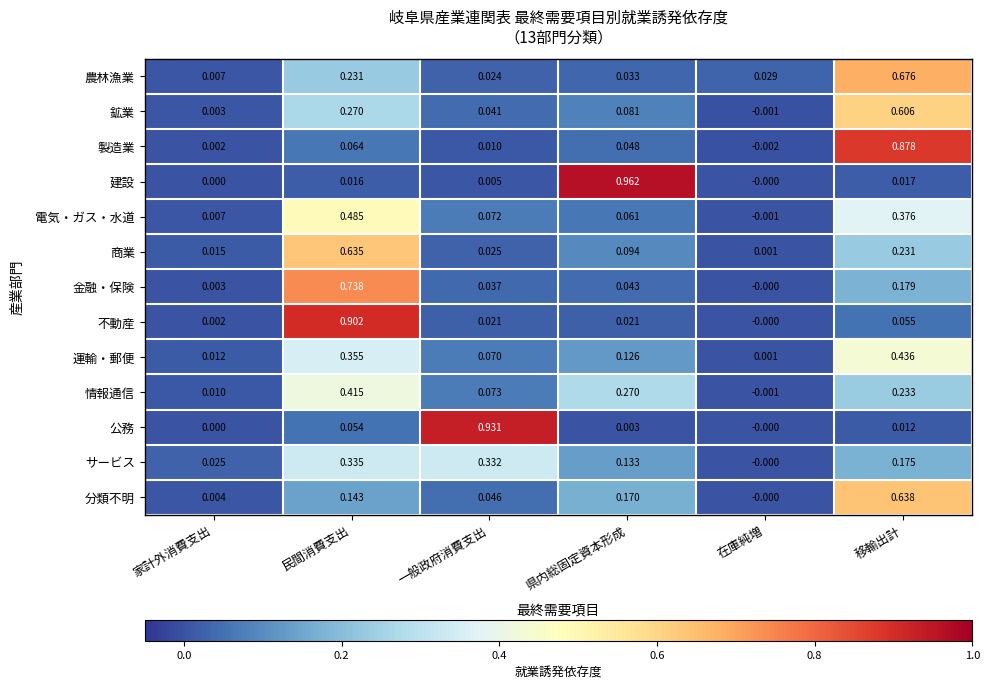

At which category is the sum across all series the highest?

民間消費支出